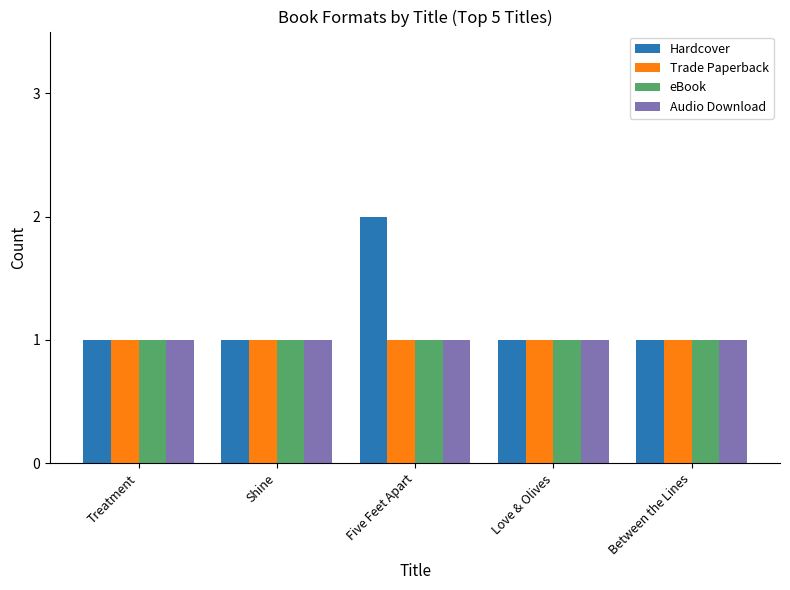

Reading left to right, list all the values displayed in this chart.

Hardcover: Treatment=1	Shine=1	Five Feet Apart=2	Love & Olives=1	Between the Lines=1
Trade Paperback: Treatment=1	Shine=1	Five Feet Apart=1	Love & Olives=1	Between the Lines=1
eBook: Treatment=1	Shine=1	Five Feet Apart=1	Love & Olives=1	Between the Lines=1
Audio Download: Treatment=1	Shine=1	Five Feet Apart=1	Love & Olives=1	Between the Lines=1